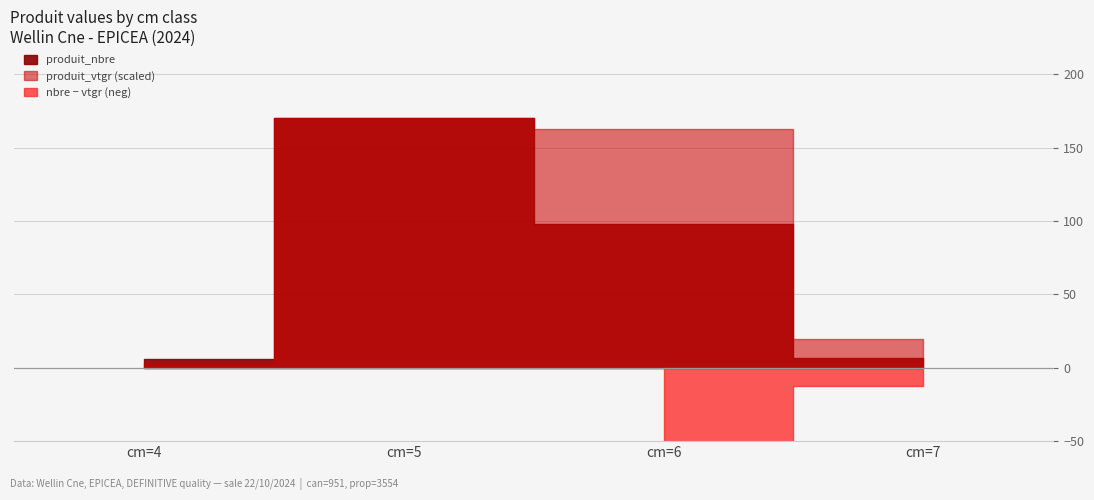

What is the approximate value of produit_nbre at cm=7?

7.0